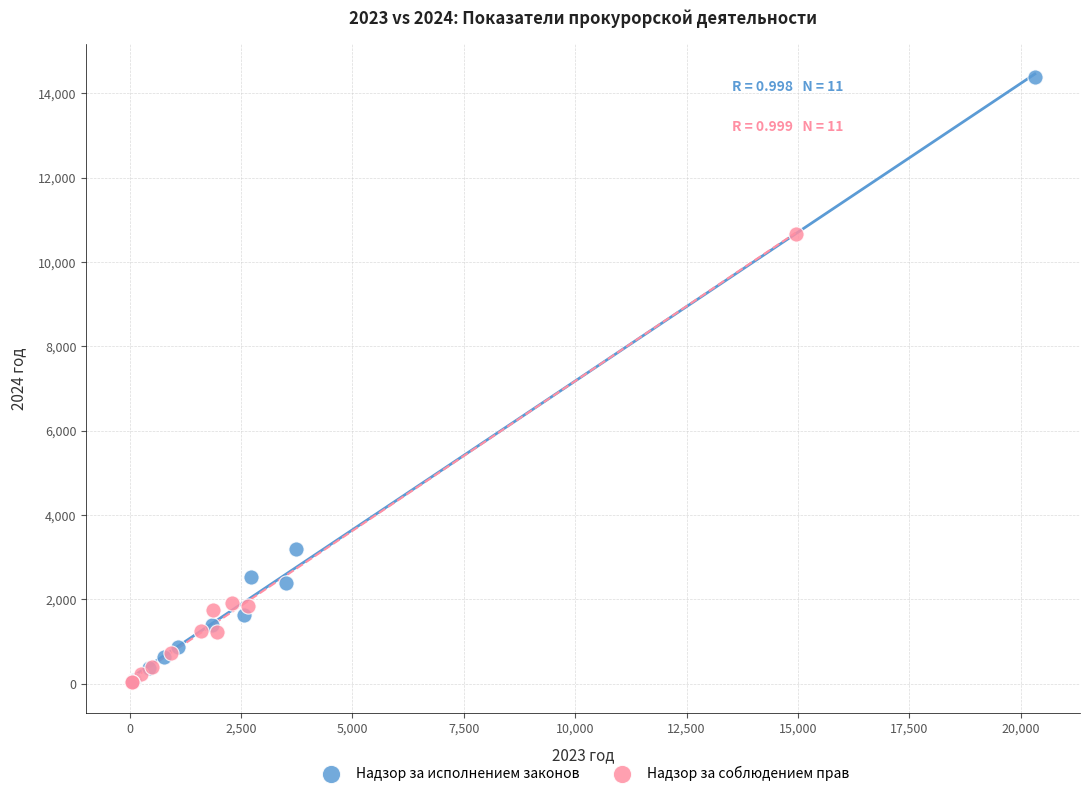

Which series contains the highest Y value?

Надзор за исполнением законов